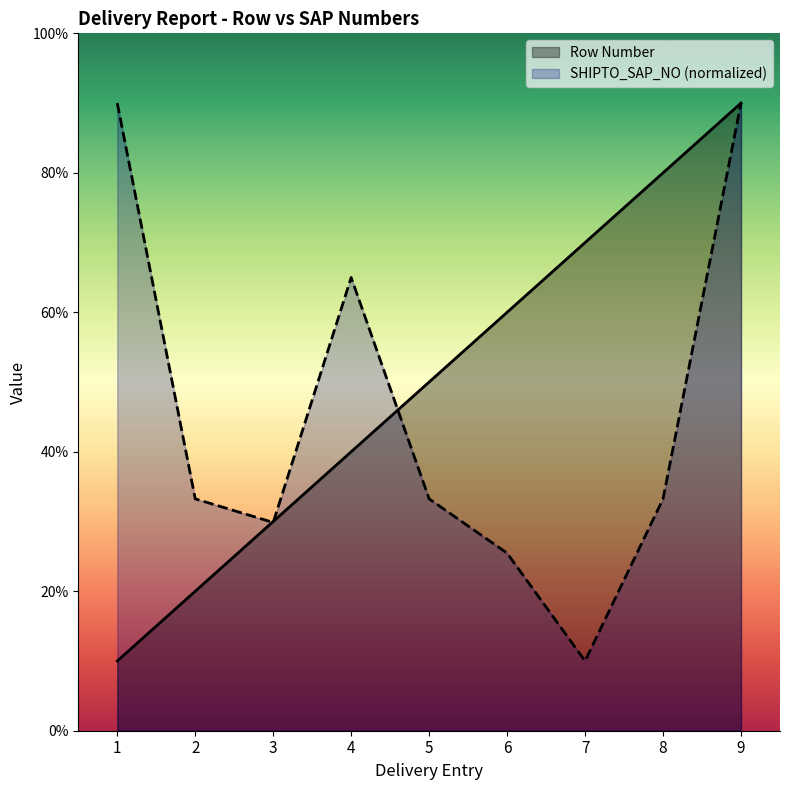

True or false: Row Number has more than 0 points higher than both neighbors.

False